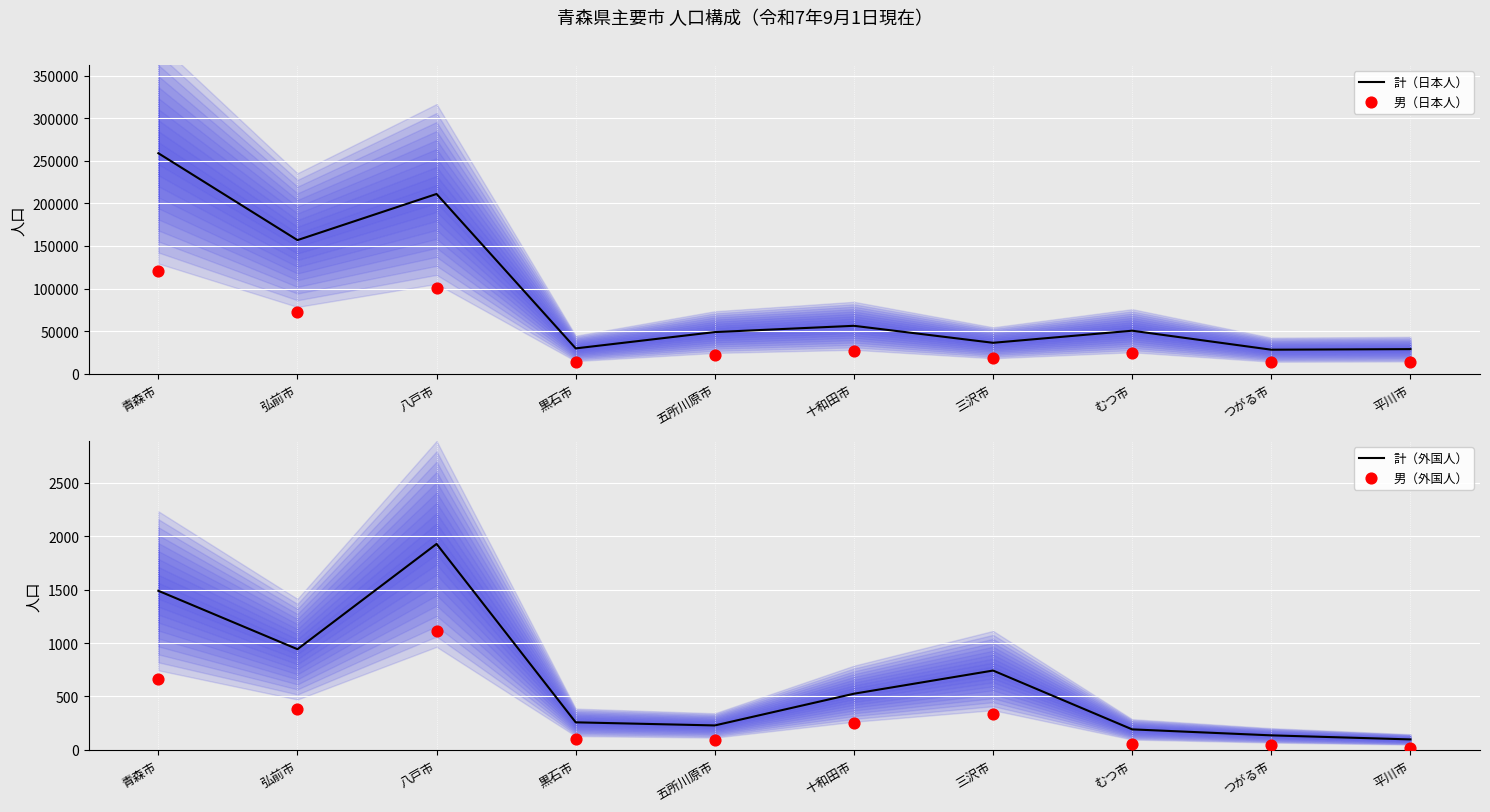

What is the total value across all series at 青森市?

381849